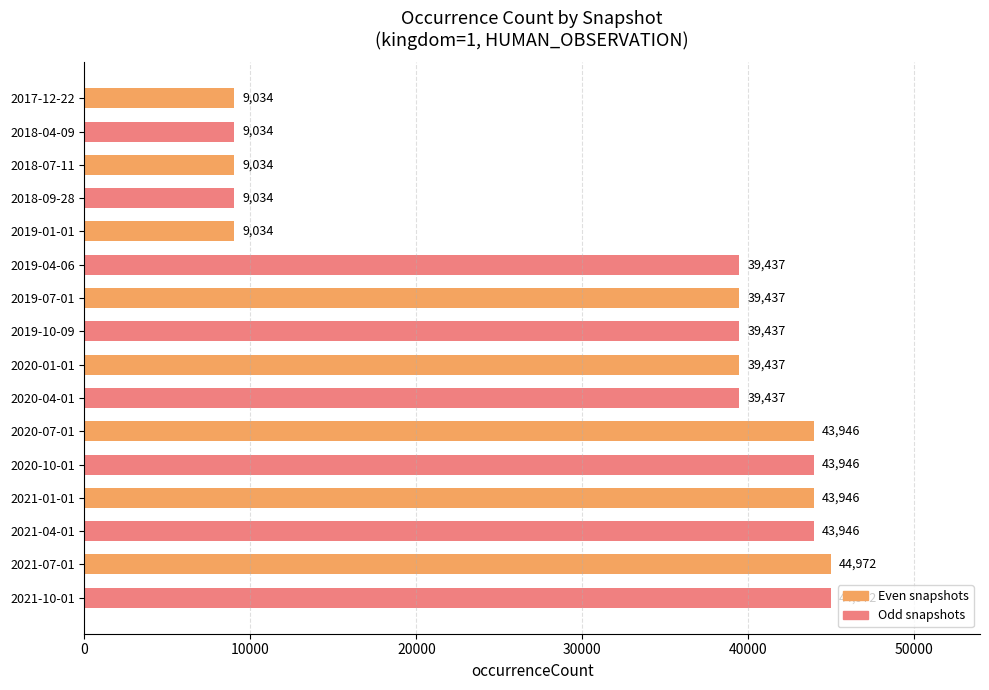

What is the sum of all values?

508083